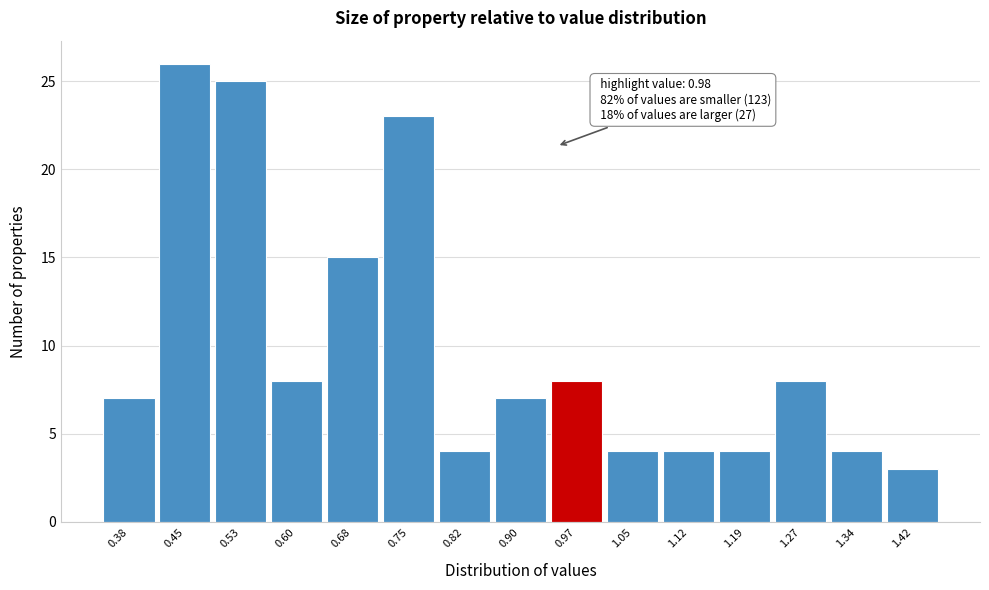

Reading left to right, list all the values displayed in this chart.

0.38=7	0.45=26	0.53=25	0.60=8	0.68=15	0.75=23	0.82=4	0.90=7	0.97=8	1.05=4	1.12=4	1.19=4	1.27=8	1.34=4	1.42=3